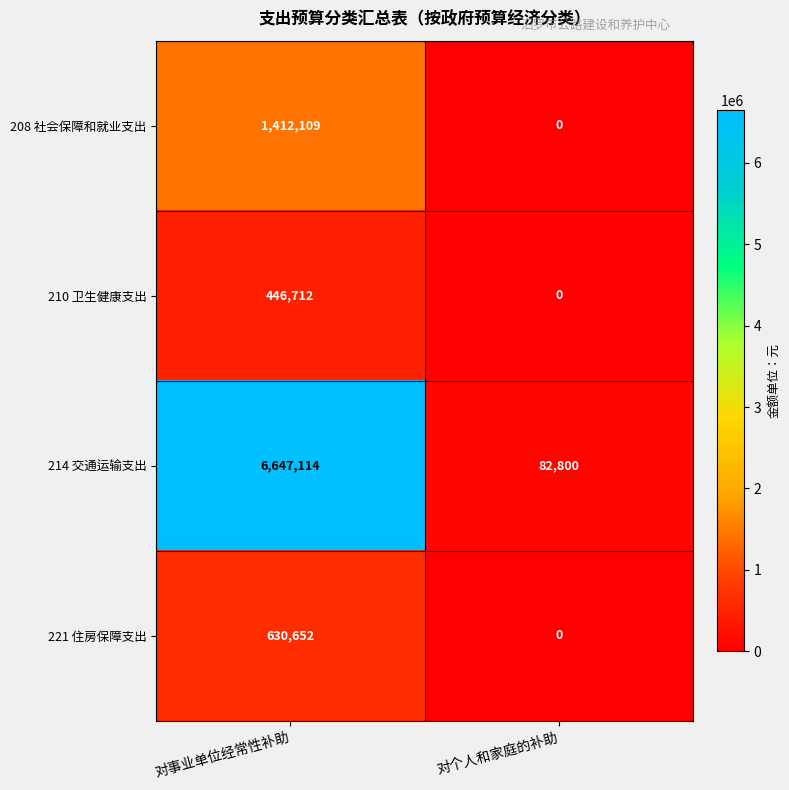

At which label is 208 社会保障和就业支出 closest to 706054?

对个人和家庭的补助